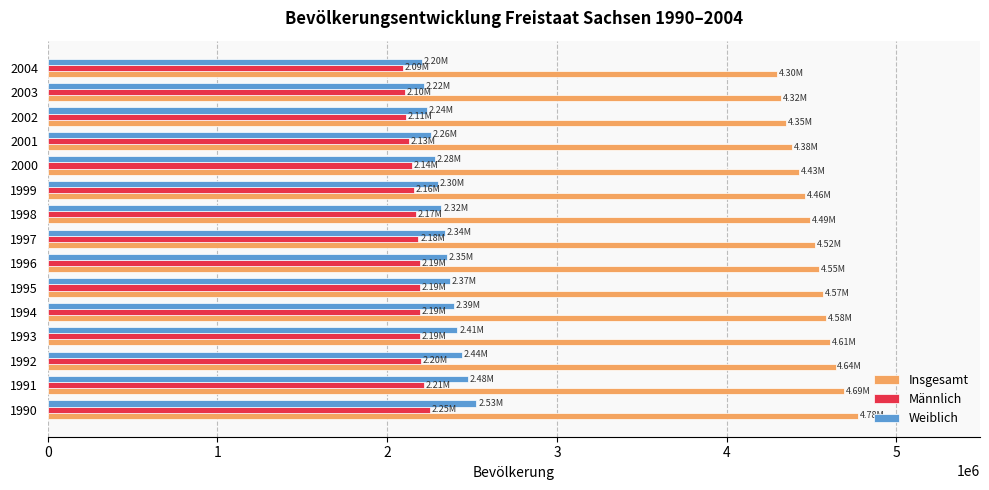

Which series has the largest range (max minus min)?

Insgesamt